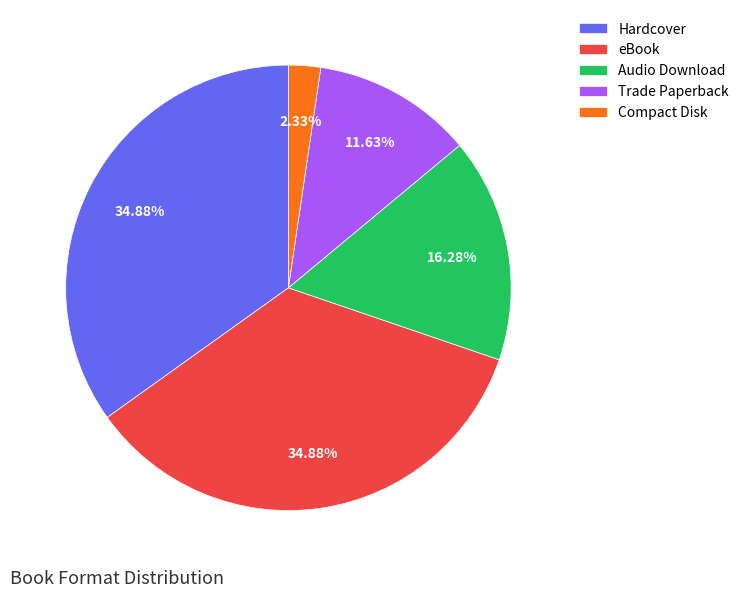

Is it true that Trade Paperback is 12% of the pie?

True